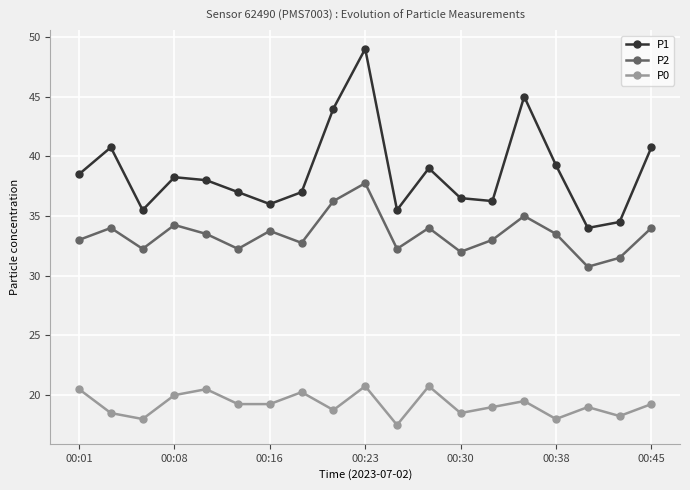

True or false: P0 and P1 intersect in this chart.

False